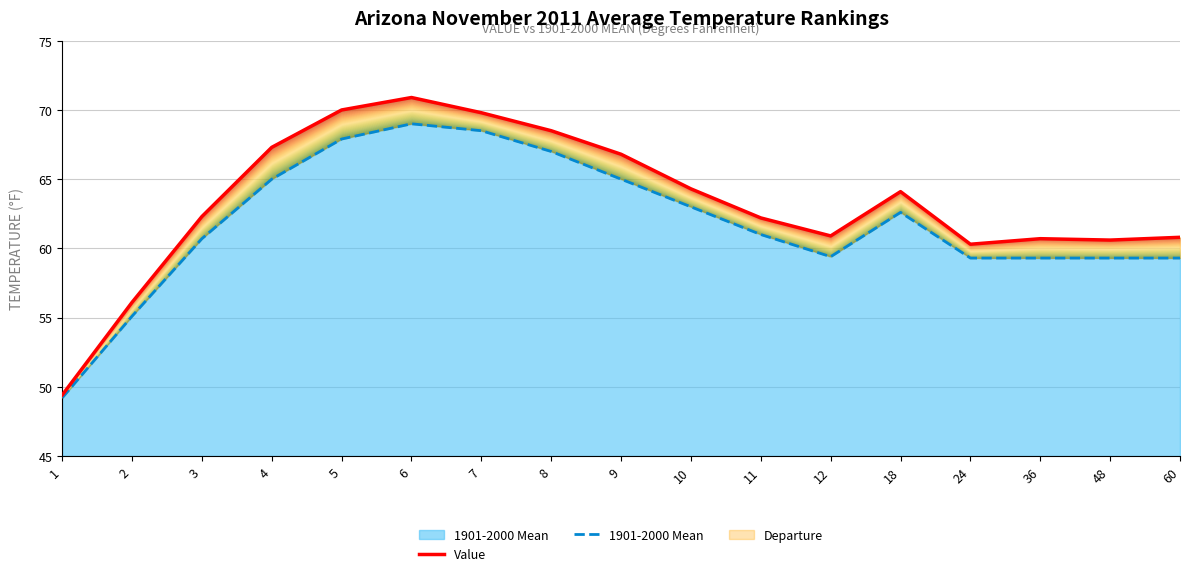

Which series has the widest spread of values?

Value